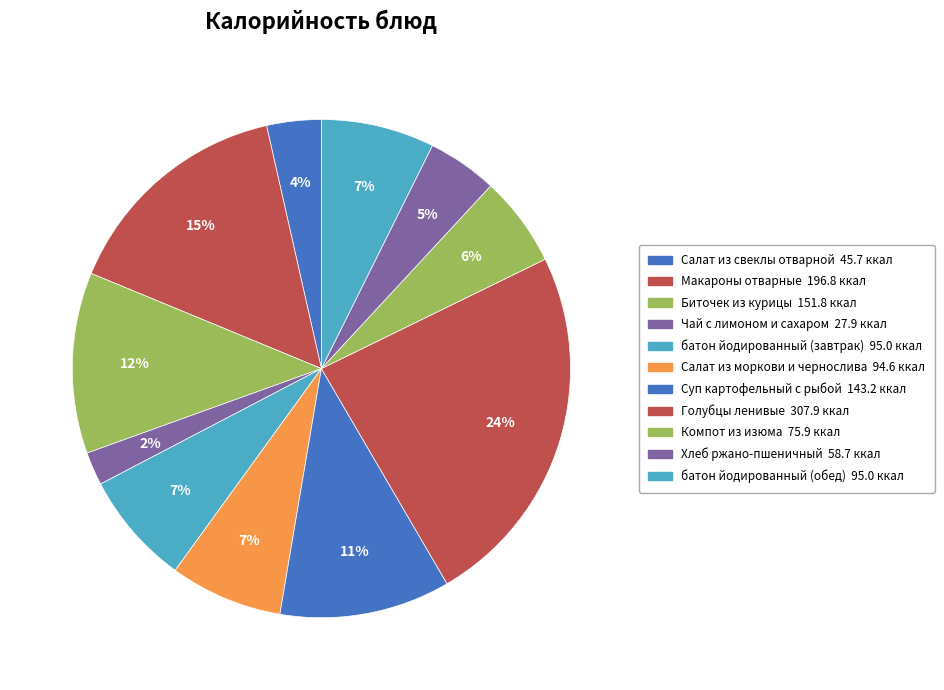

What is the ratio of the value at батон йодированный (завтрак) to the value at Биточек из курицы?

0.6